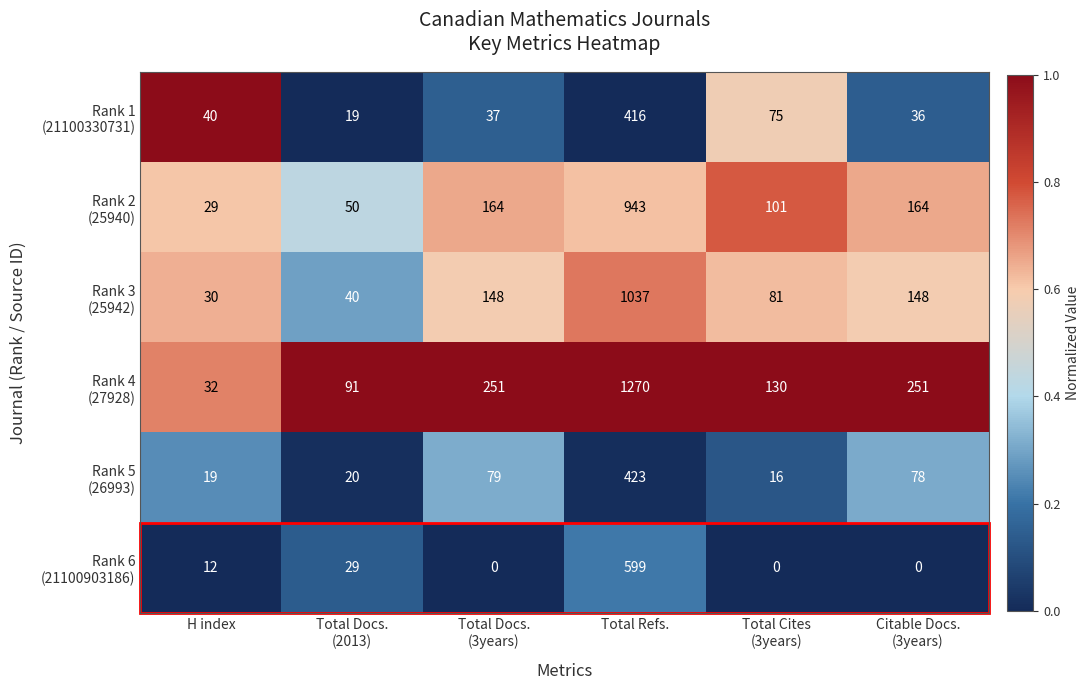

What is the difference between the highest and lowest values at Total Refs.?

854